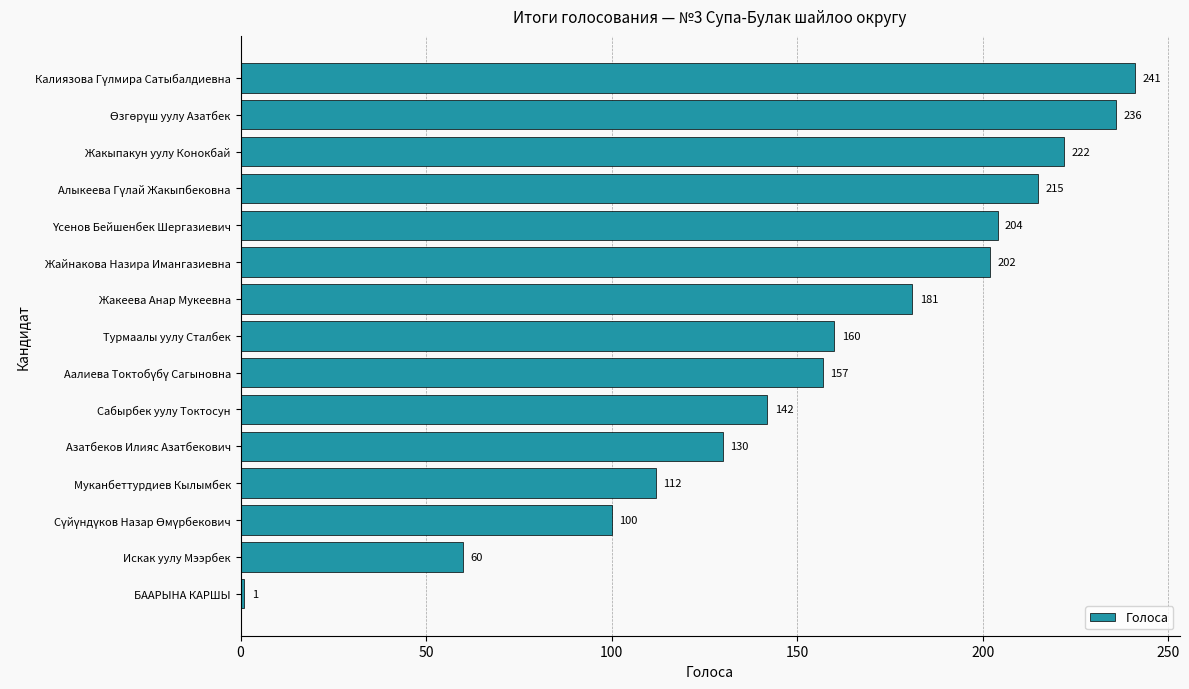

Reading top to bottom, what are all the values shown in this chart?

241	236	222	215	204	202	181	160	157	142	130	112	100	60	1